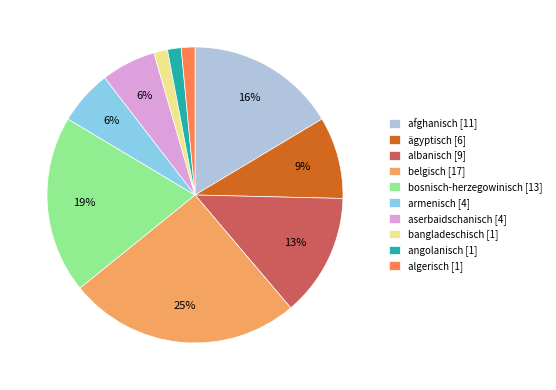

Which has a higher value, bosnisch-herzegowinisch [13] or algerisch [1]?

bosnisch-herzegowinisch [13]